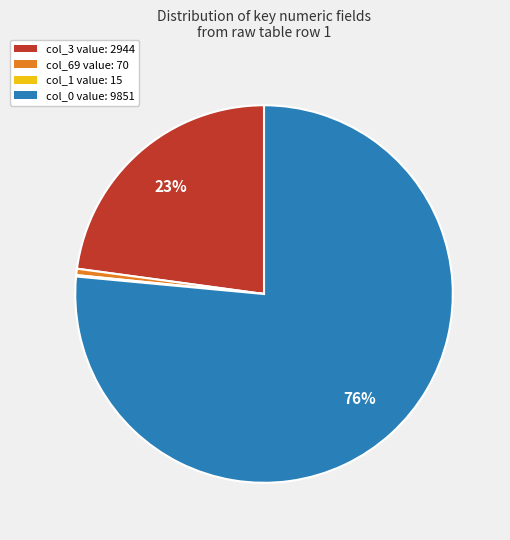

Does any single category account for the majority?

Yes